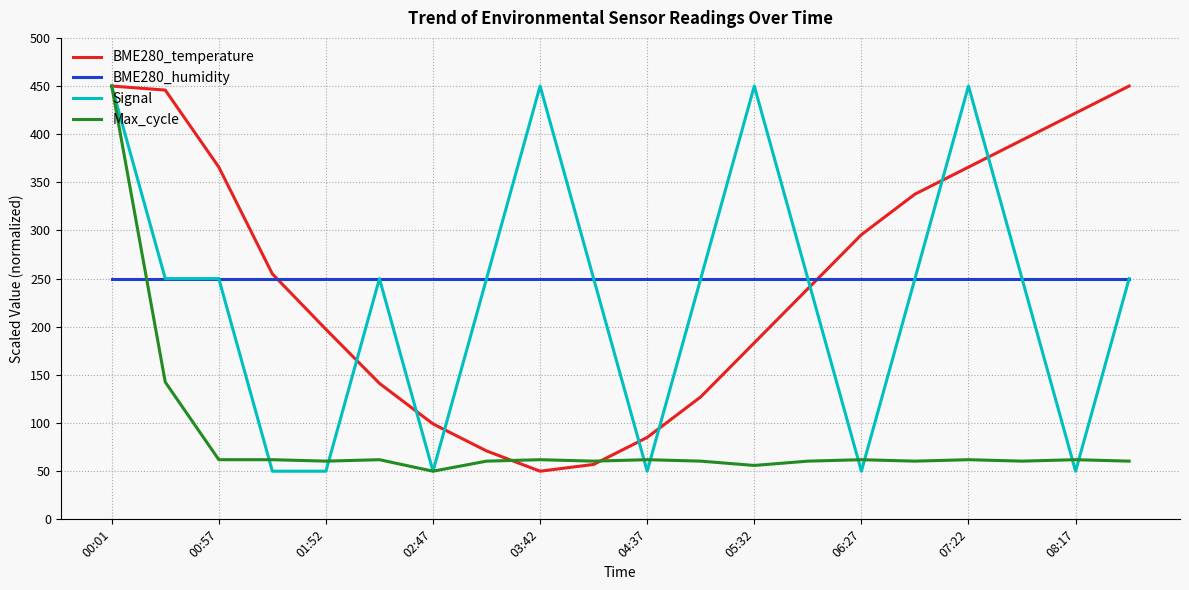

True or false: BME280_humidity and Max_cycle intersect in this chart.

True